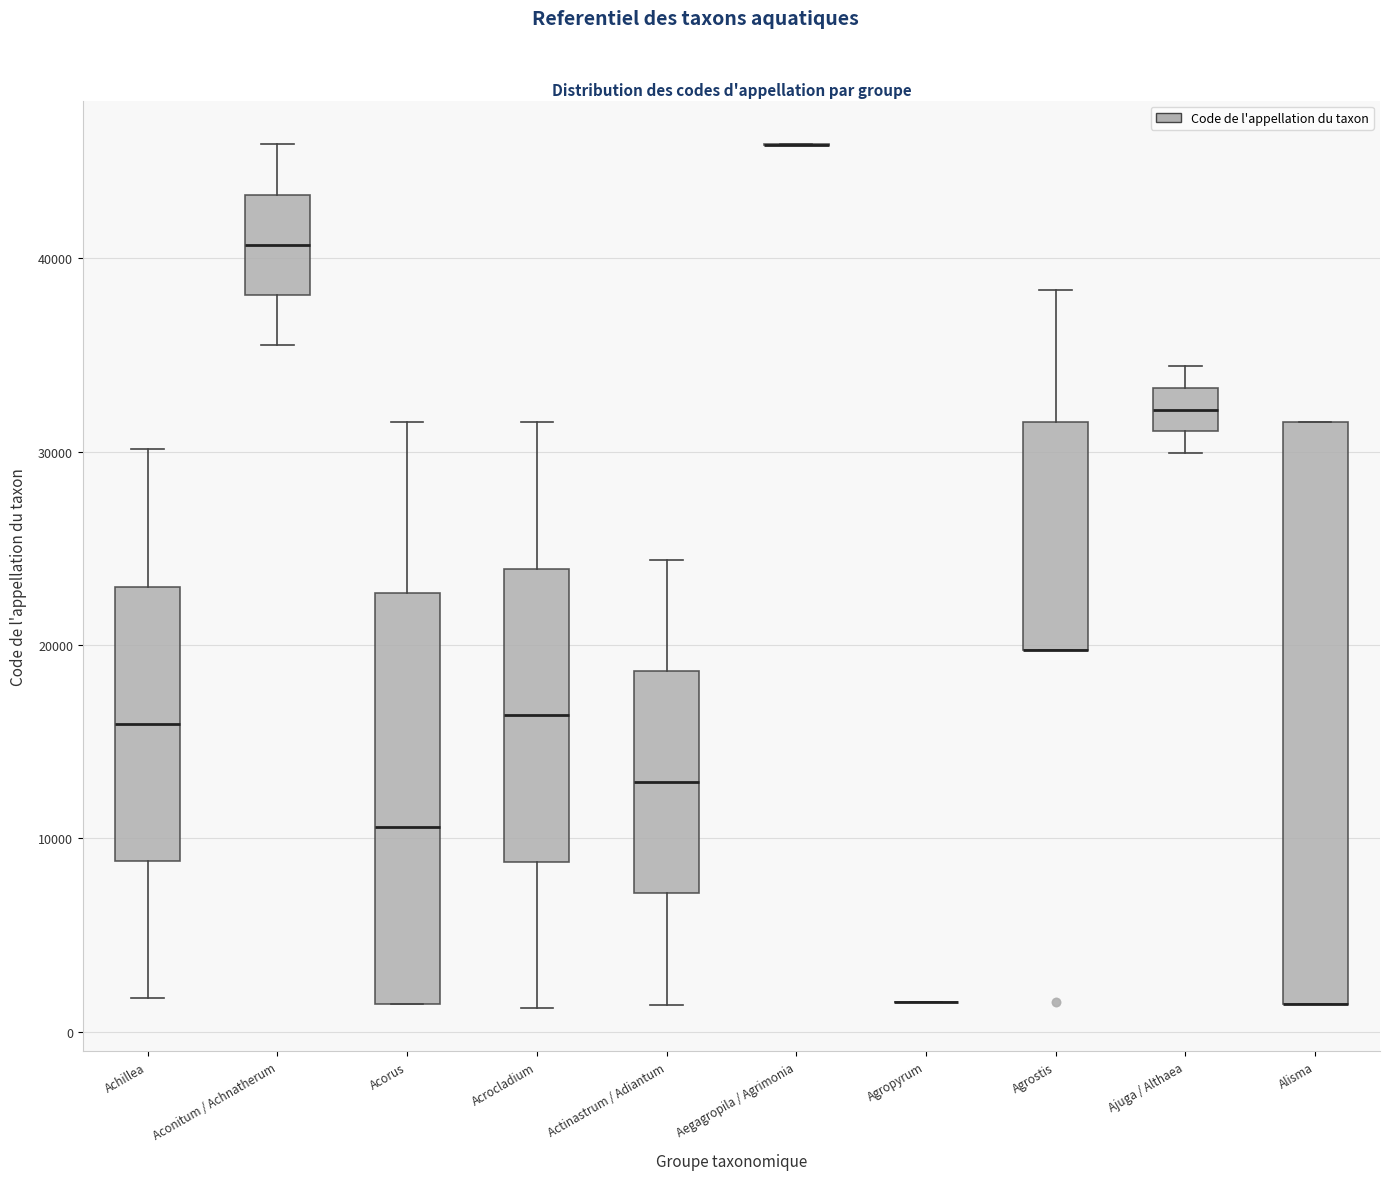

Where does the lower whisker of the box for Actinastrum / Adiantum end on the y-axis? The values are not printed on the chart, so give them approximately, as read against the axis.

1000